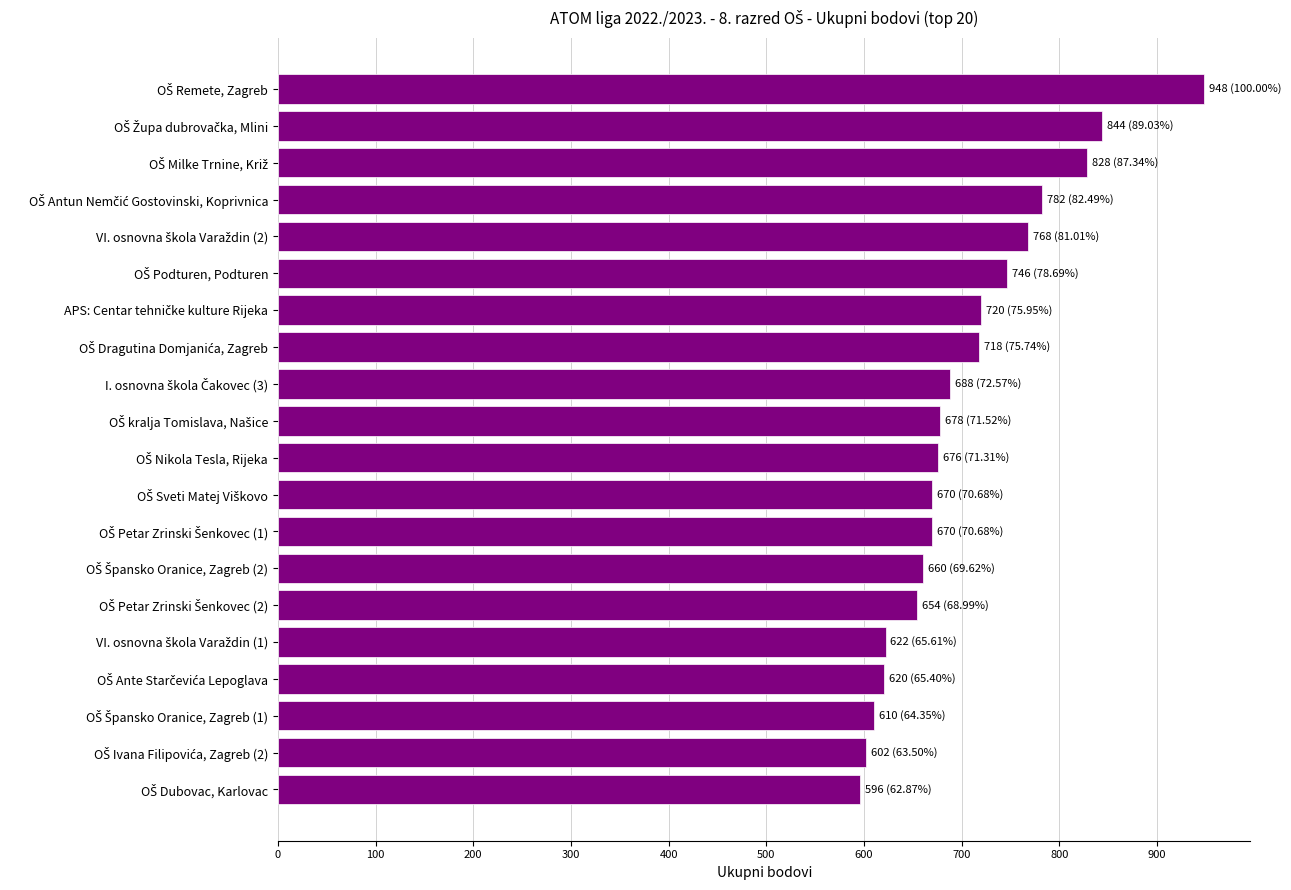

What is the average value?

705